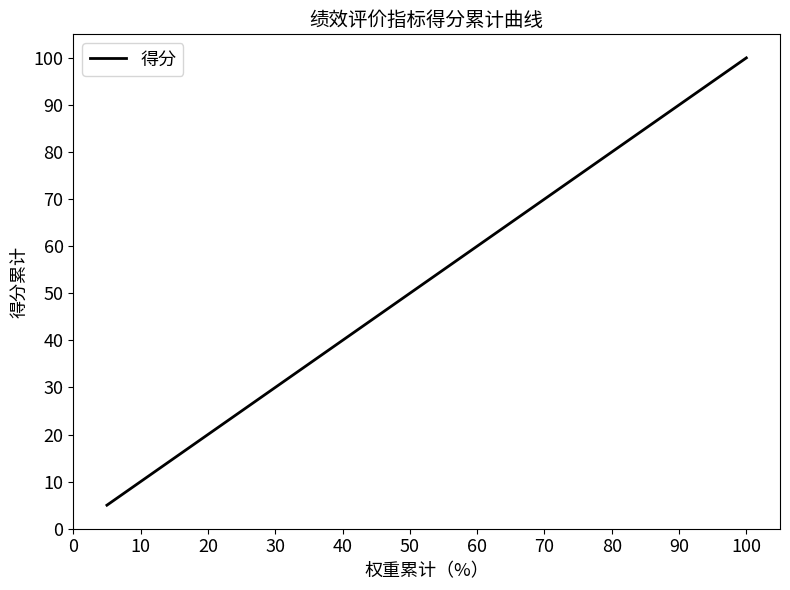

What is the minimum value shown in the chart?

5